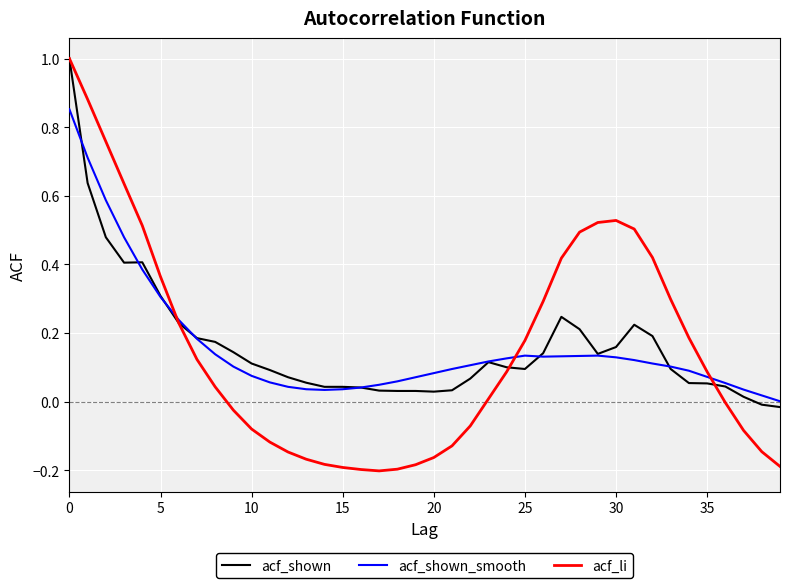

Which series has the largest range (max minus min)?

acf_li